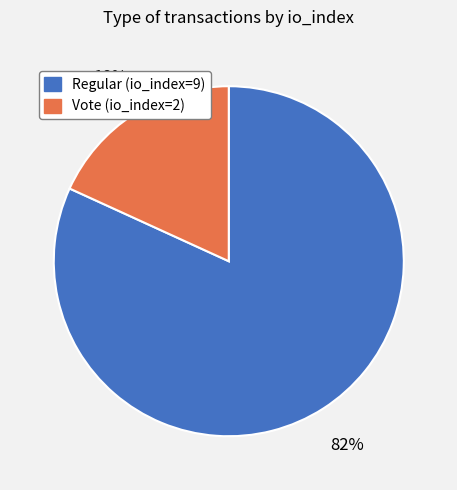

Is there any slice that represents more than half of the pie?

Yes